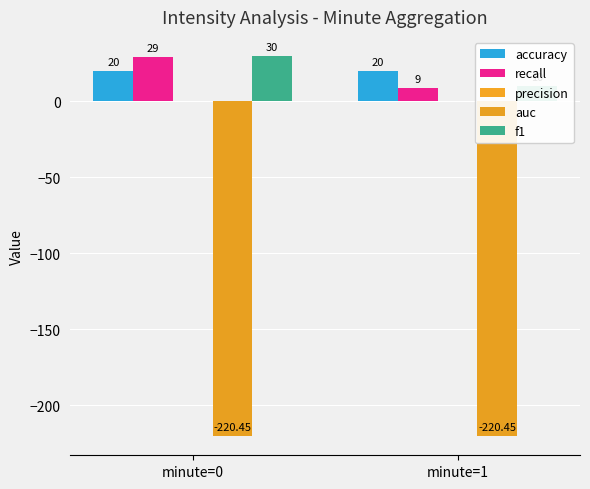

Between minute=1 and minute=0, which is larger?

minute=1